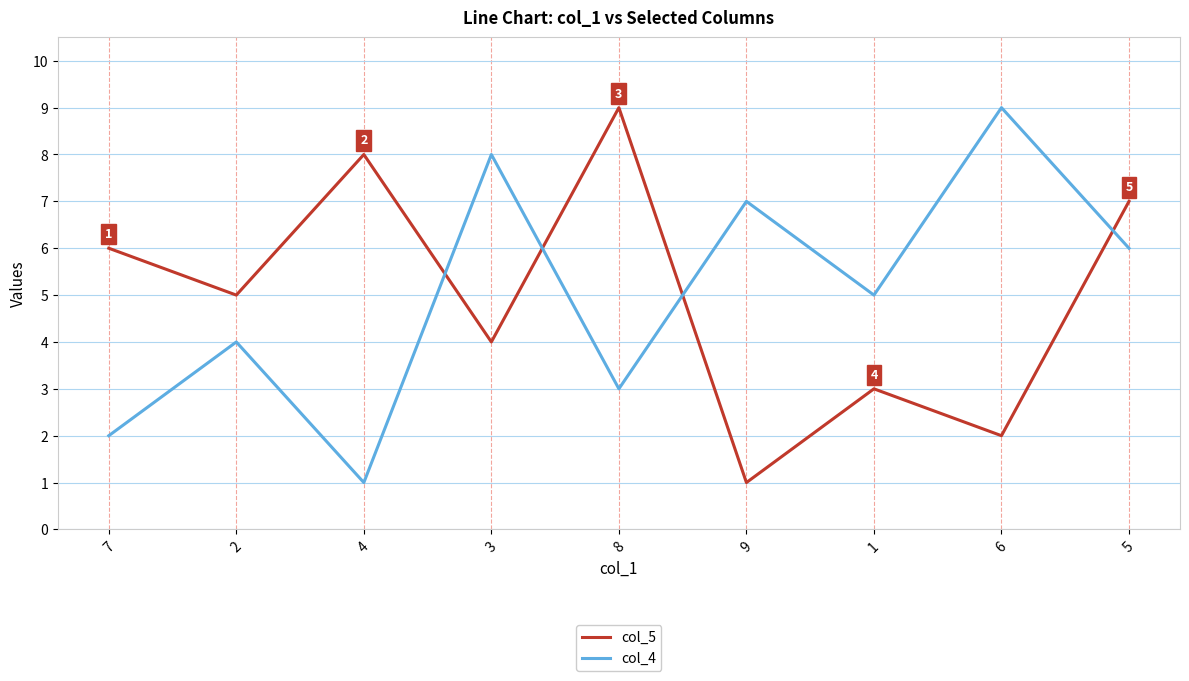

What are all the series names shown in the legend?

col_5, col_4